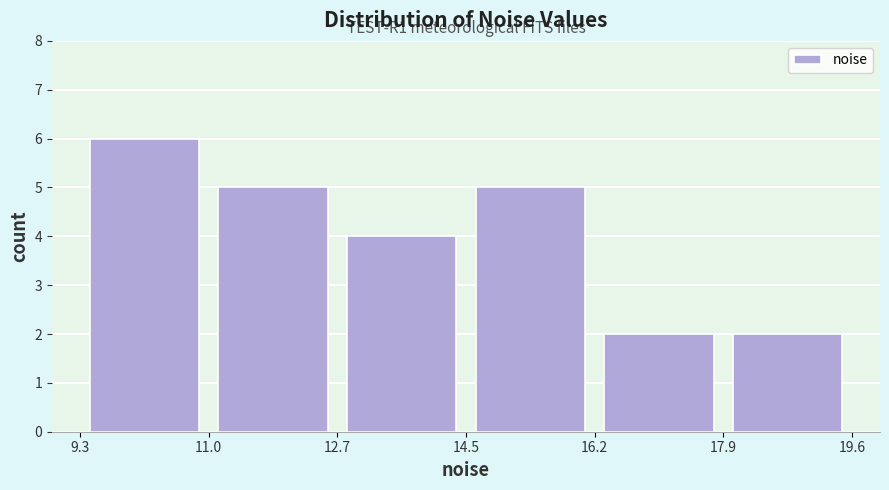

Over which range of the x-axis is the bar tallest?

9.3 to 11.0